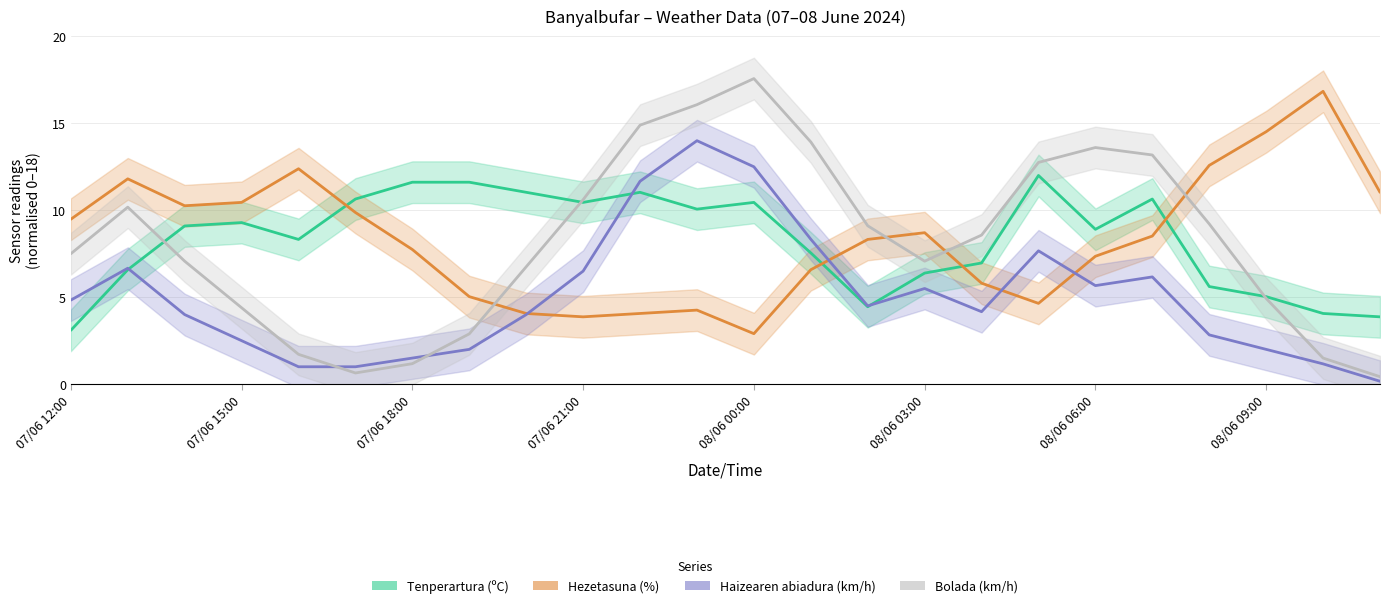

Which series has the widest spread of values?

Bolada (km/h)